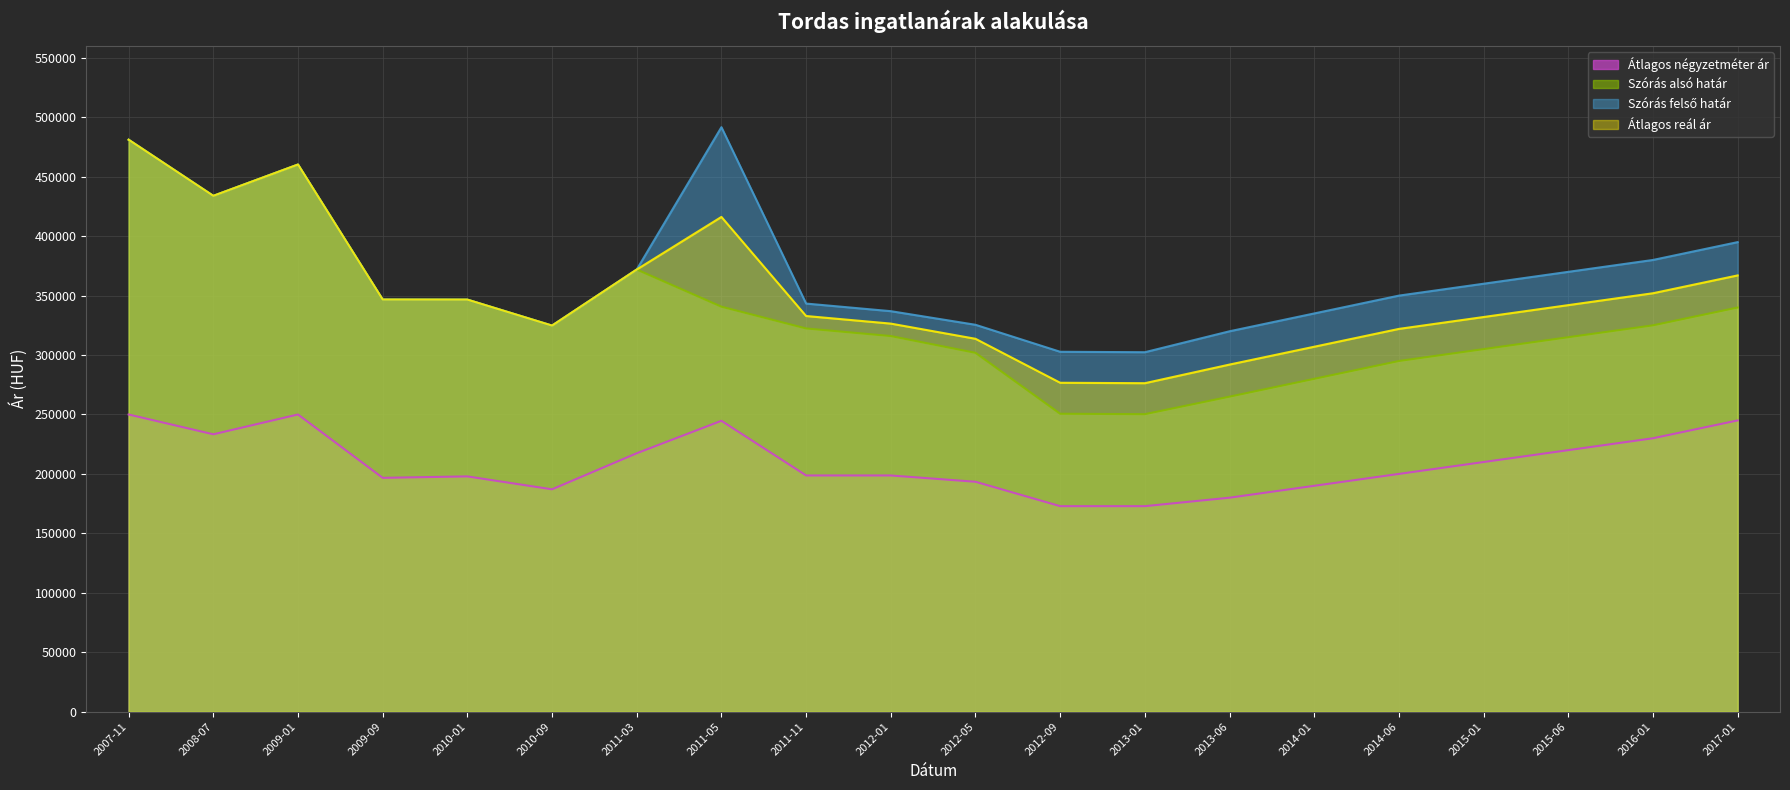

Which series changed the most between 2008-07 and 2017-01?

Szórás alsó határ